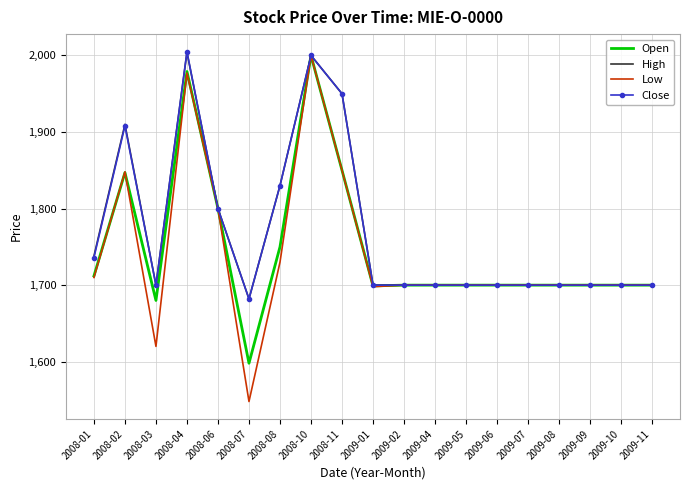

How many categories are shown in the chart?

19